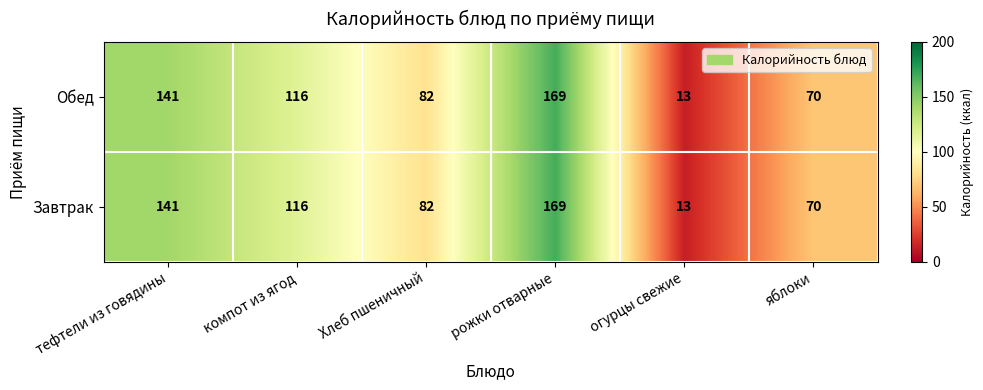

True or false: Завтрак has a value of 245 at тефтели из говядины.

False